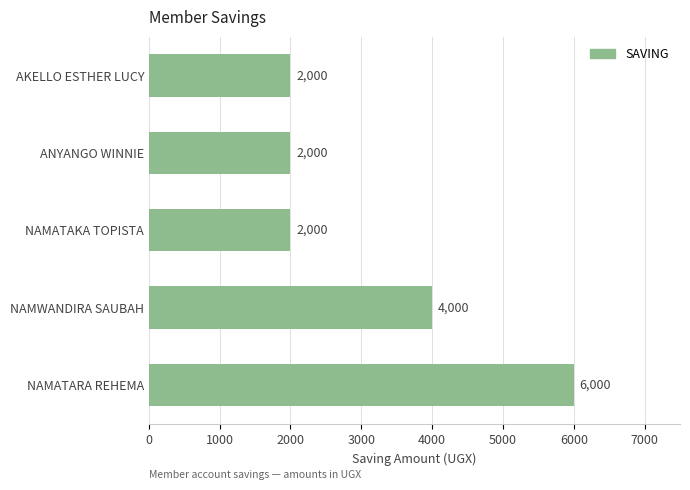

Is it true that the value at AKELLO ESTHER LUCY is 2000?

True